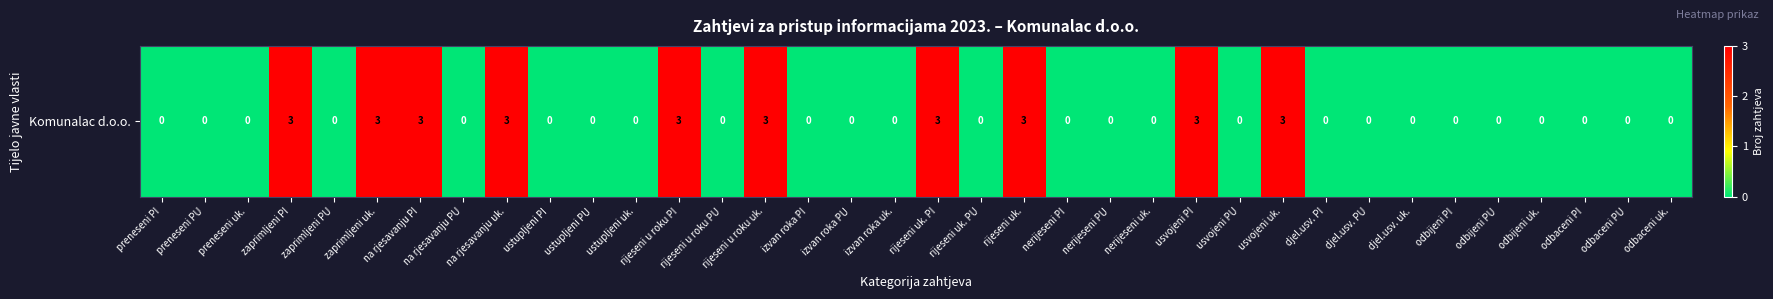

Which label corresponds to the largest value in the chart?

zaprimljeni PI